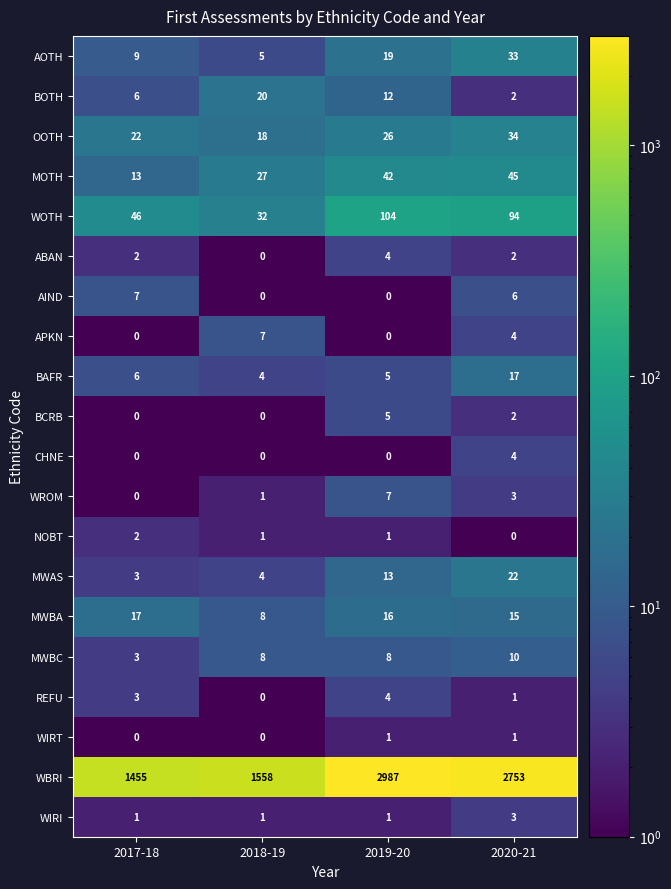

Read the AIND value at 2017-18.

7